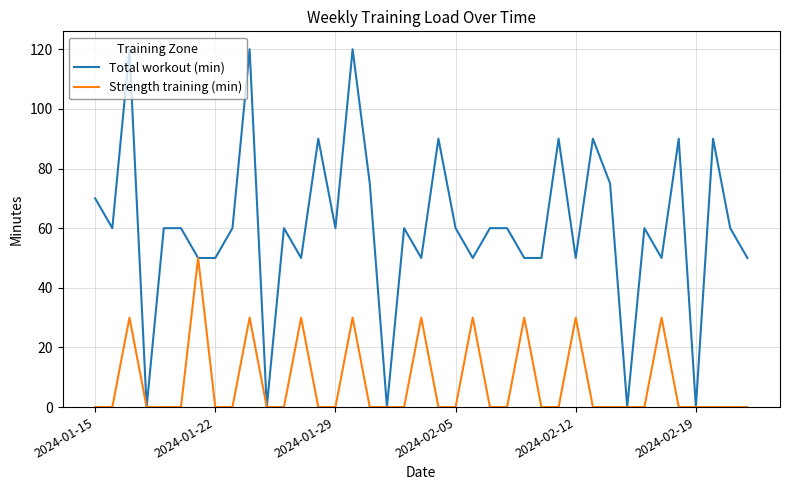

Rank the series by their average value, from lowest to highest.

Strength training (min), Total workout (min)